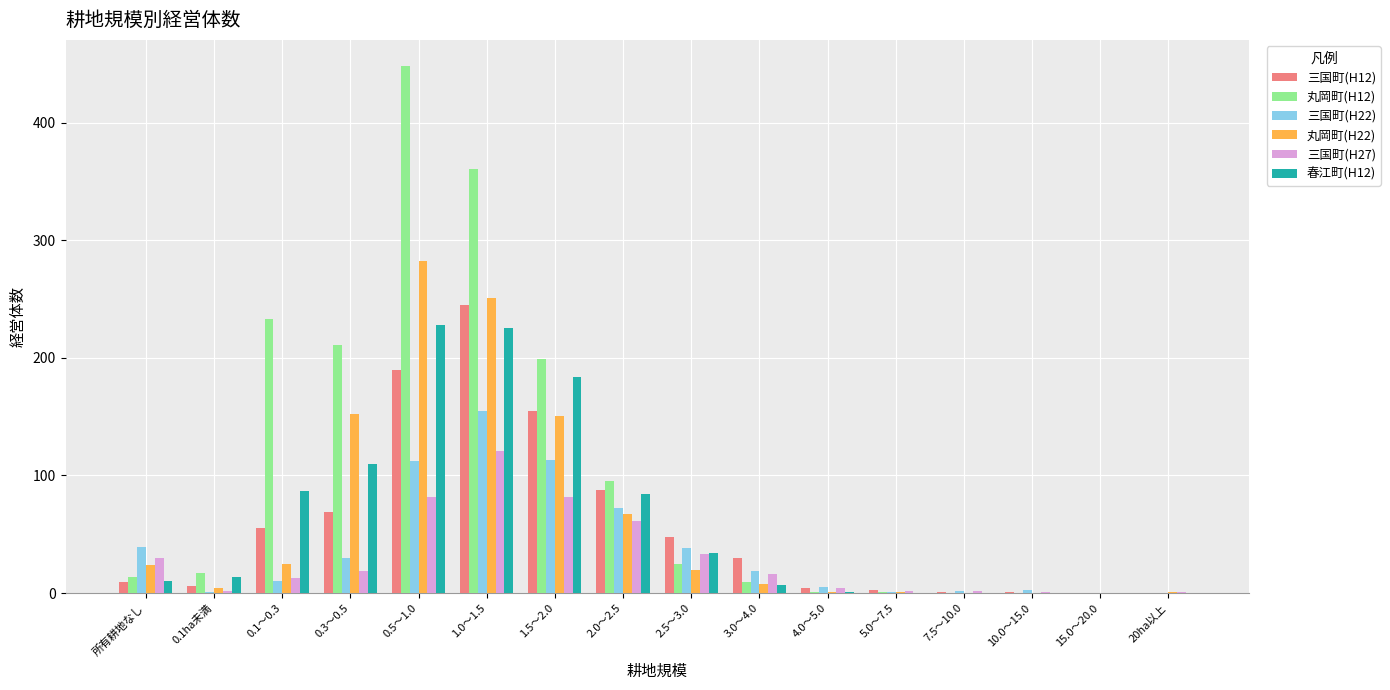

The value of 三国町(H12) at 1.5～2.0 is 155. True or false?

True